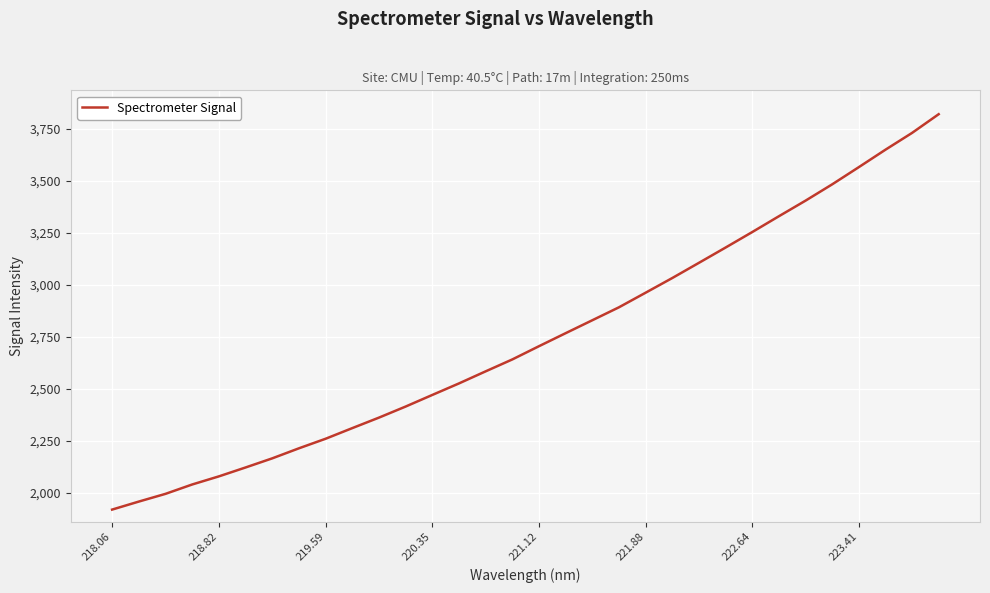

What is the difference between the maximum and minimum values?

1898.2